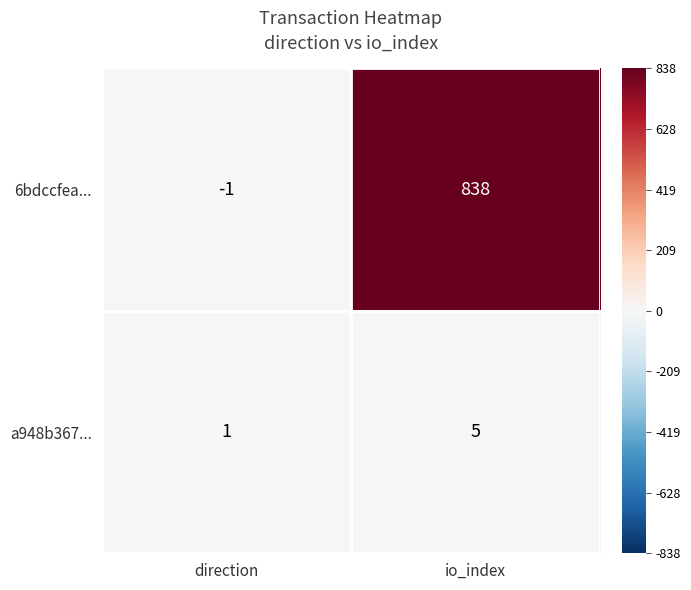

At how many categories does at least one series exceed 0?

2